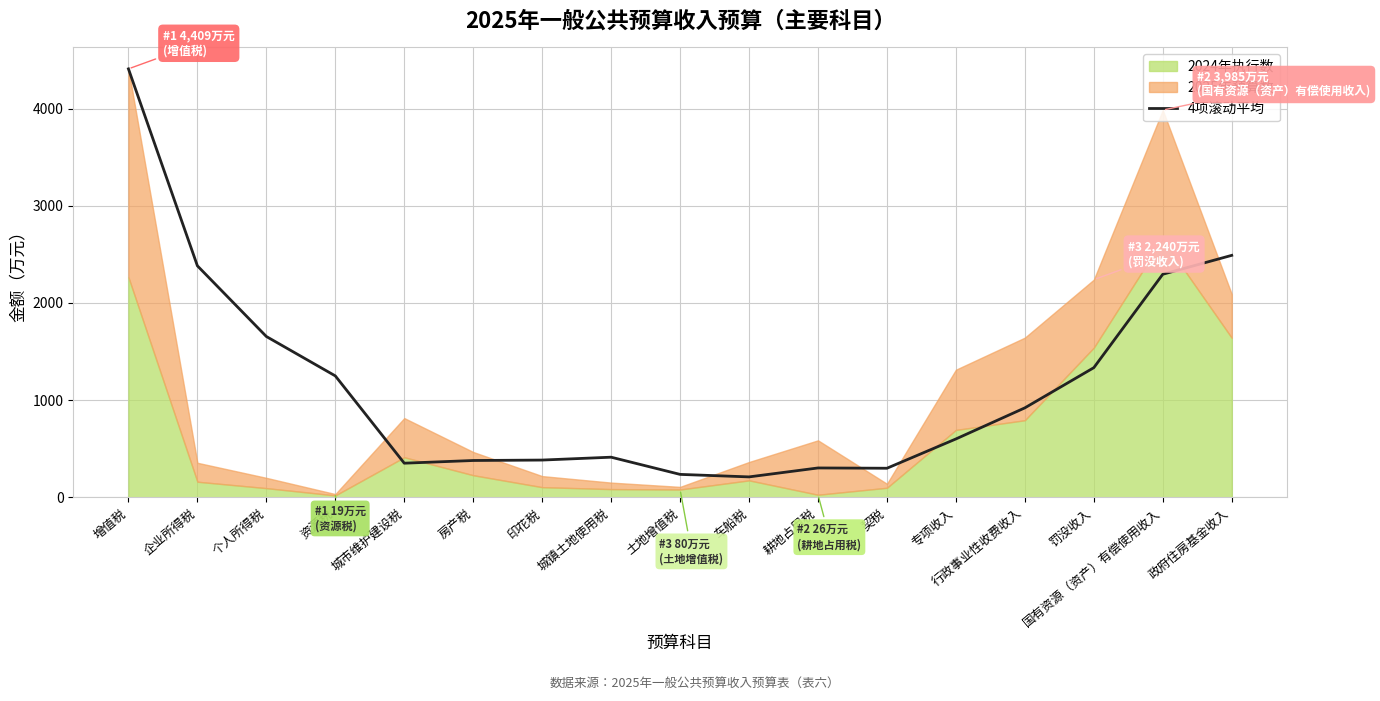

How many points are lower than both their immediate neighbors (excluding endpoints)?

3